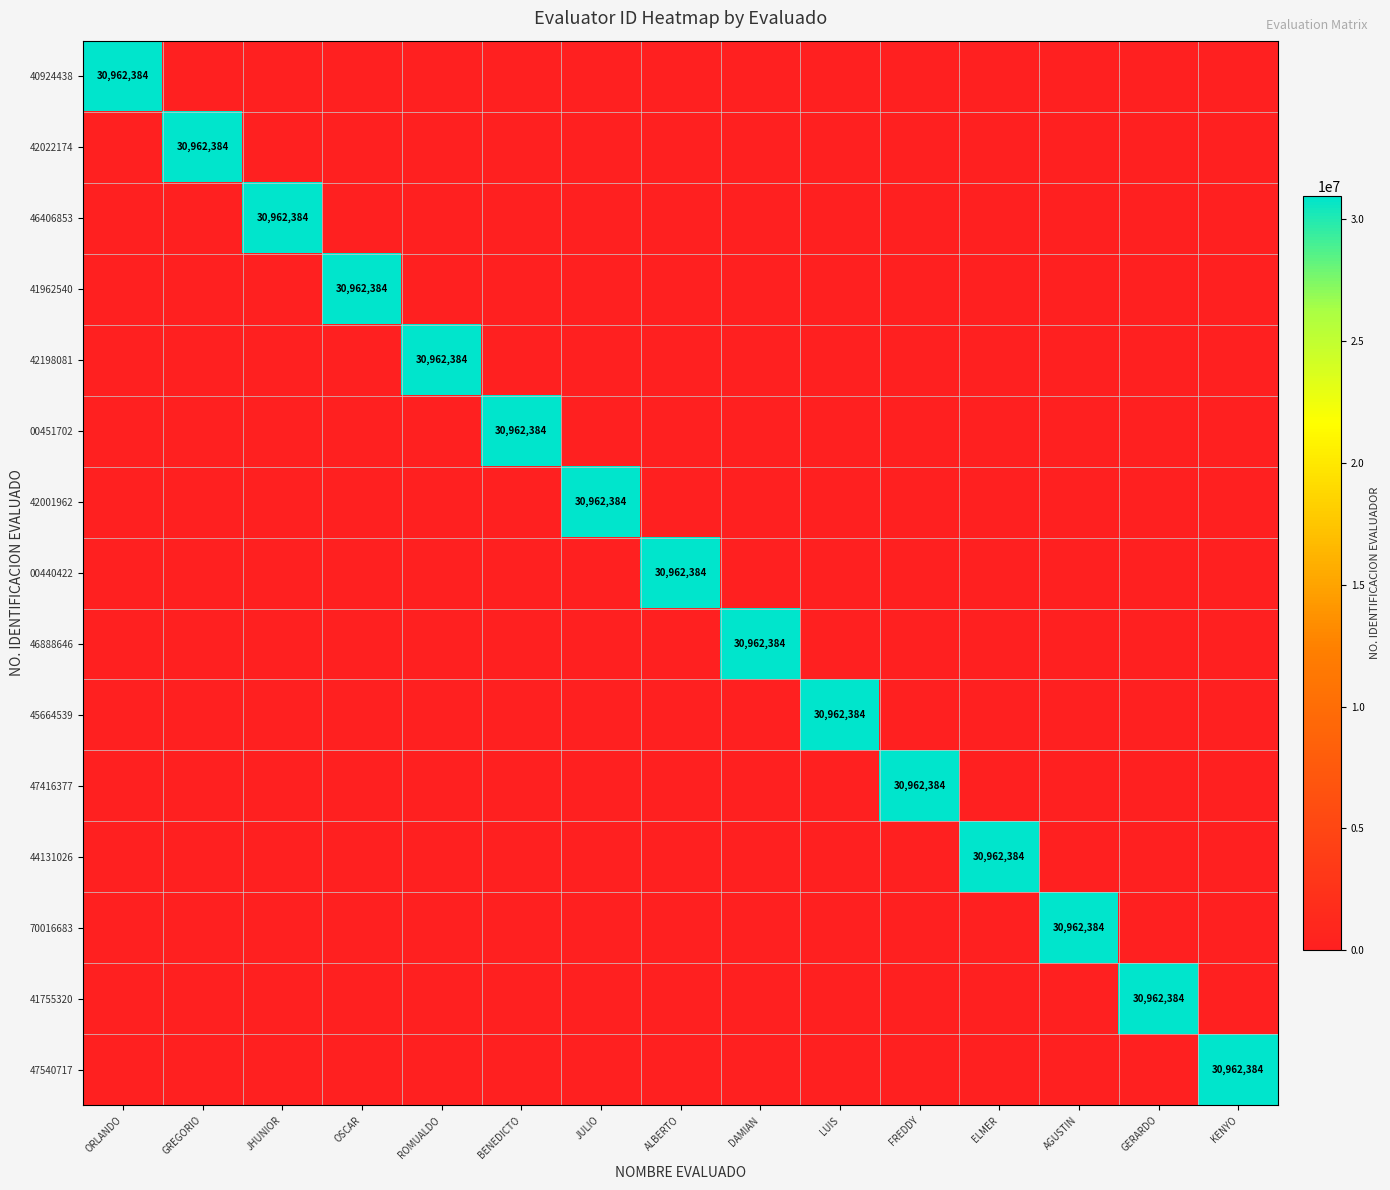

True or false: 42198081 has a value of 0 at BENEDICTO.

True